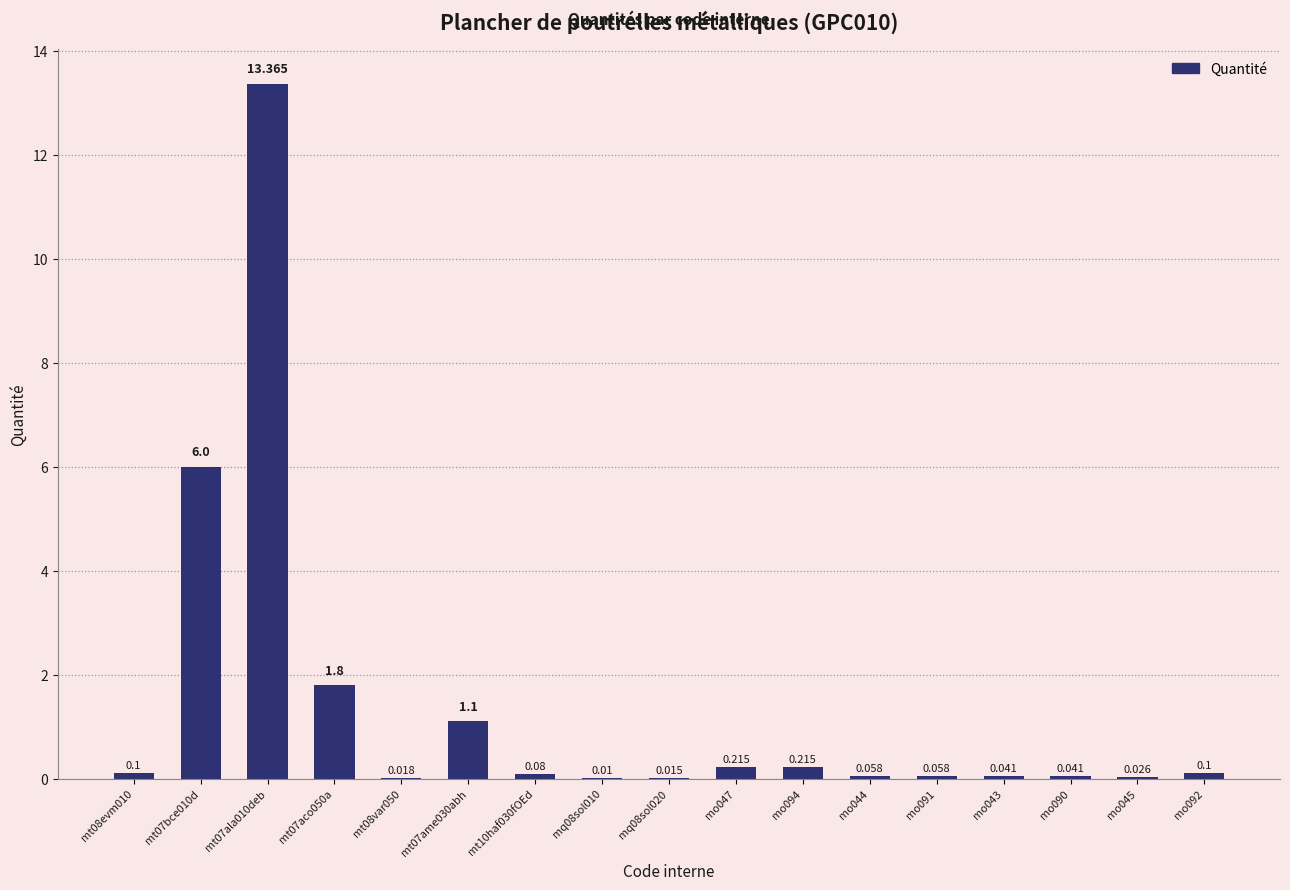

True or false: the data shows 5.2 at mt07ala010deb.

False